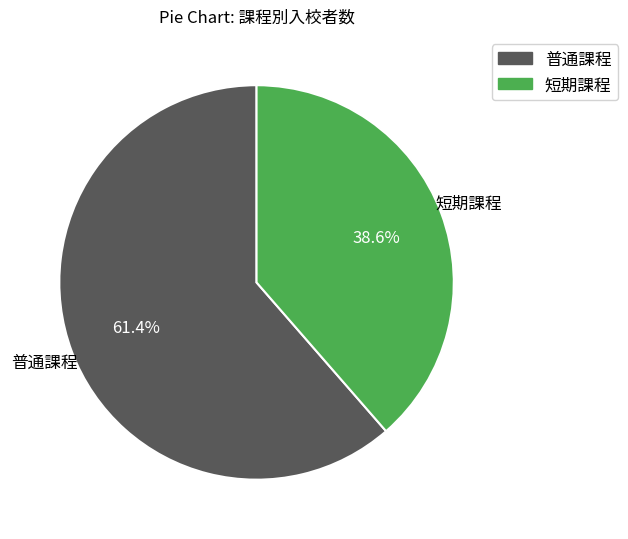

Rank the categories by value from highest to lowest.

普通課程, 短期課程